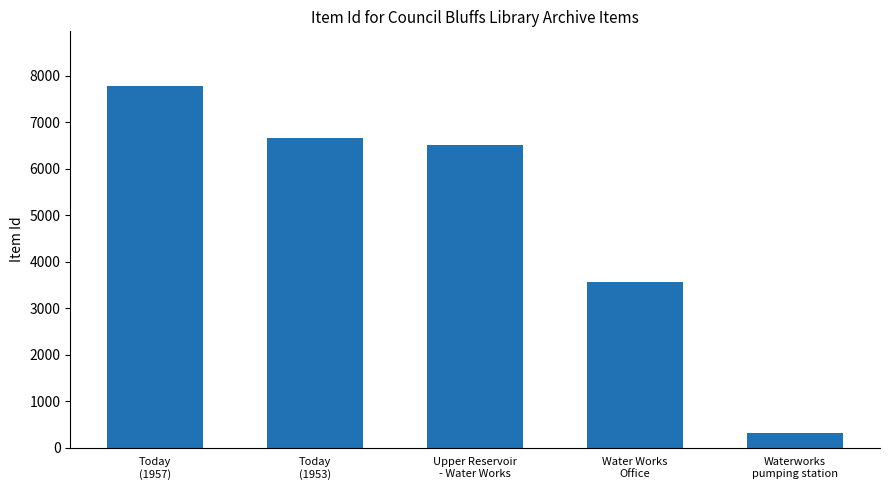

Reading left to right, extract all data points from this chart.

Today
(1957)=7785	Today
(1953)=6654	Upper Reservoir
- Water Works=6502	Water Works
Office=3558	Waterworks
pumping station=319